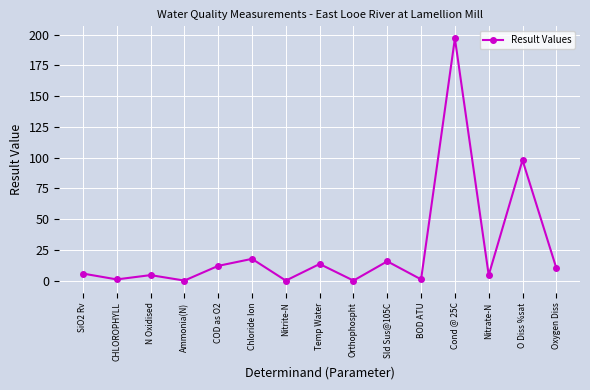

What is the sum of the values at SiO2 Rv and N Oxidised?

10.2